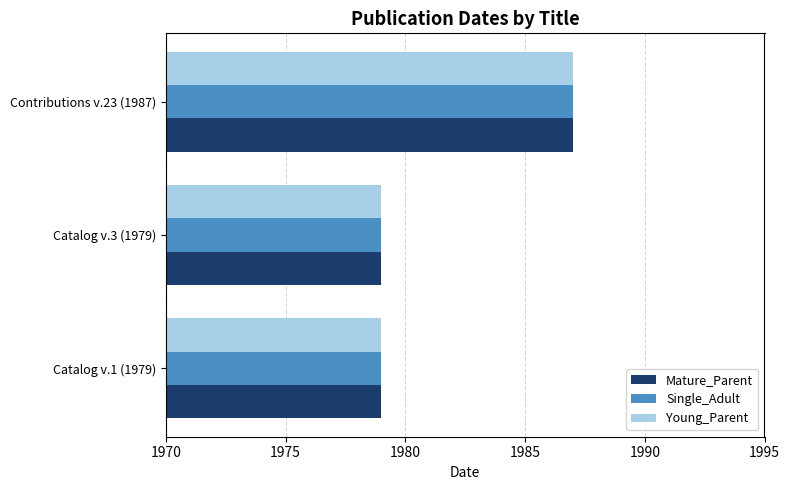

The value of Mature_Parent at Contributions v.23 (1987) is 1987. True or false?

True